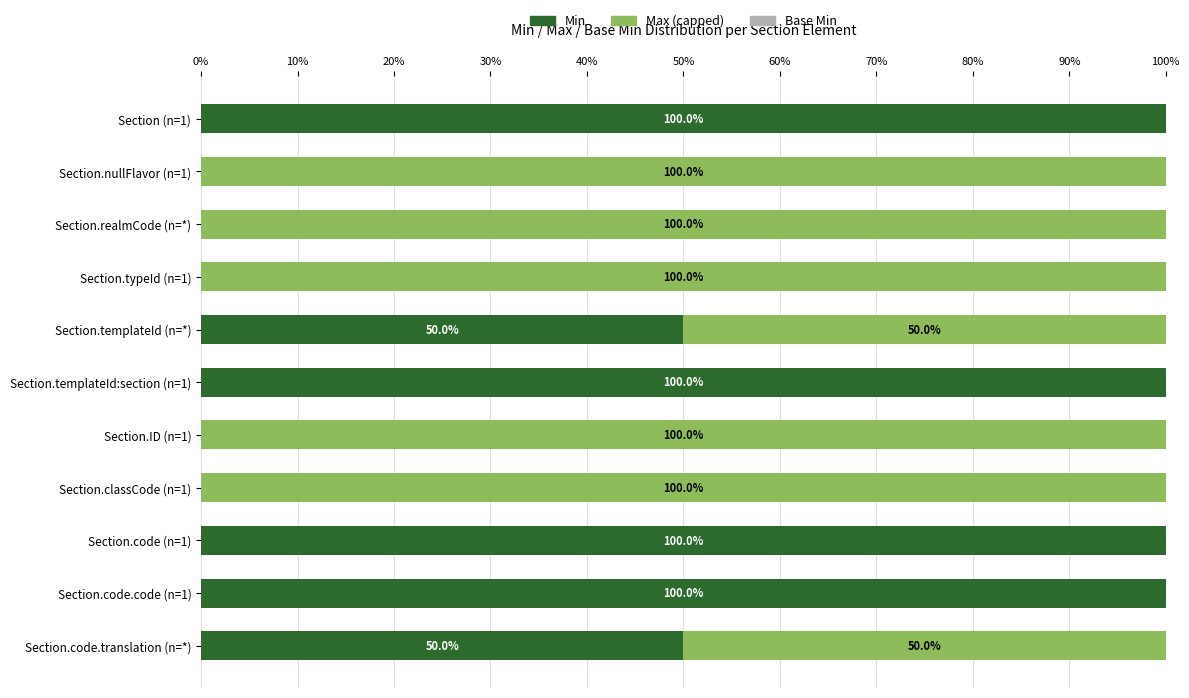

What is the sum of the Min values at Section.templateId (n=*) and Section.code.translation (n=*)?

100